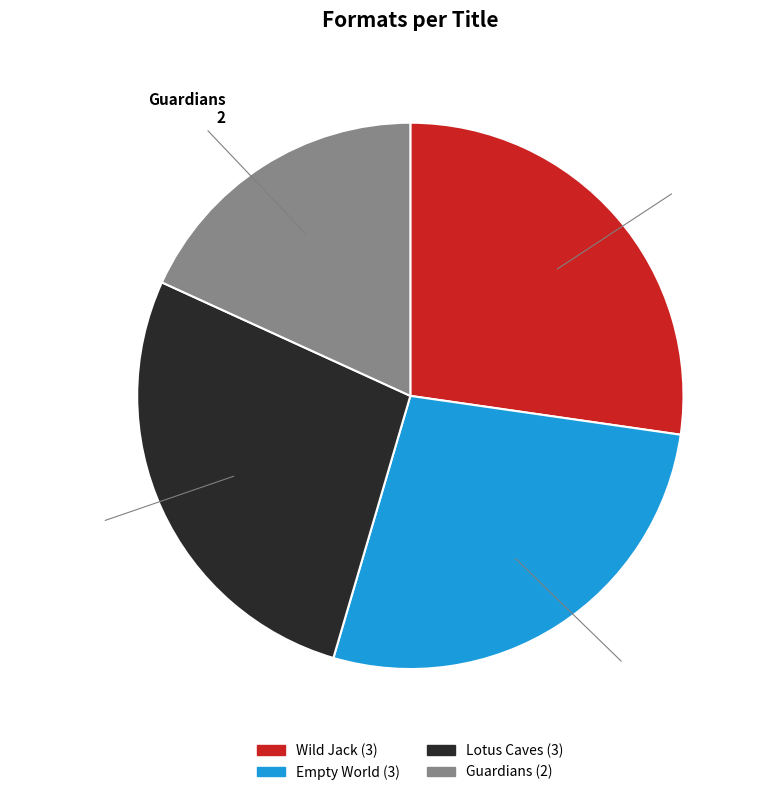

Does Lotus Caves represent more than half of the total?

No